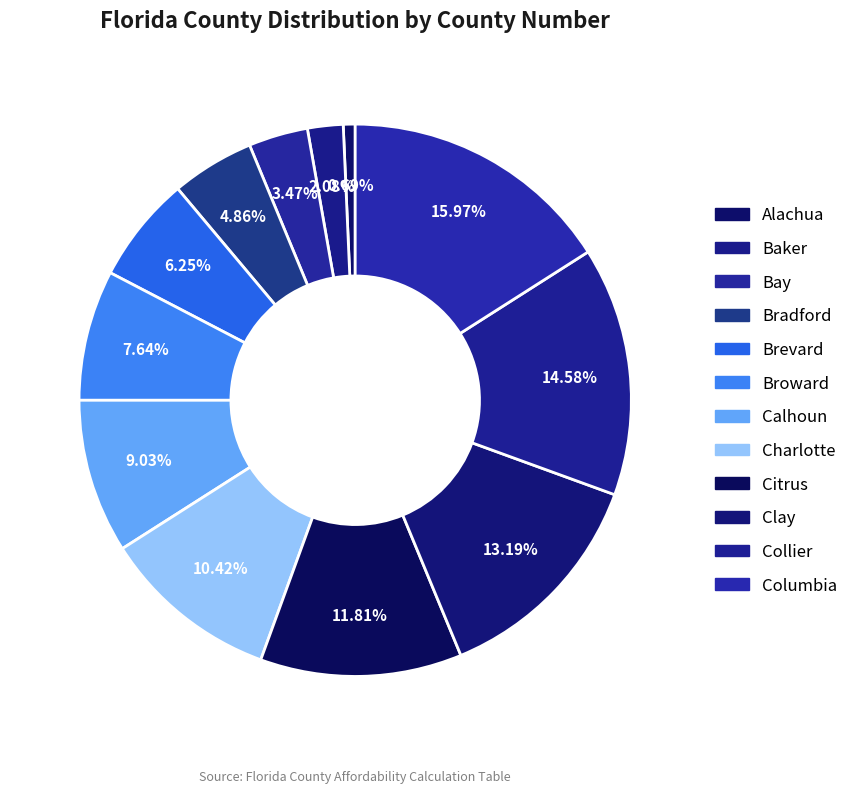

True or false: Bradford accounts for 14% of the total.

False